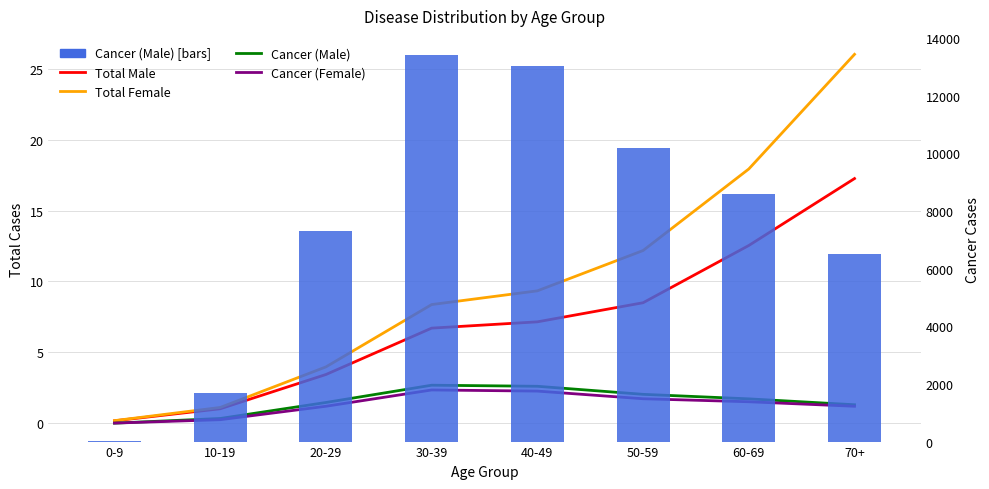

Which series has the largest range (max minus min)?

Cancer (Male)